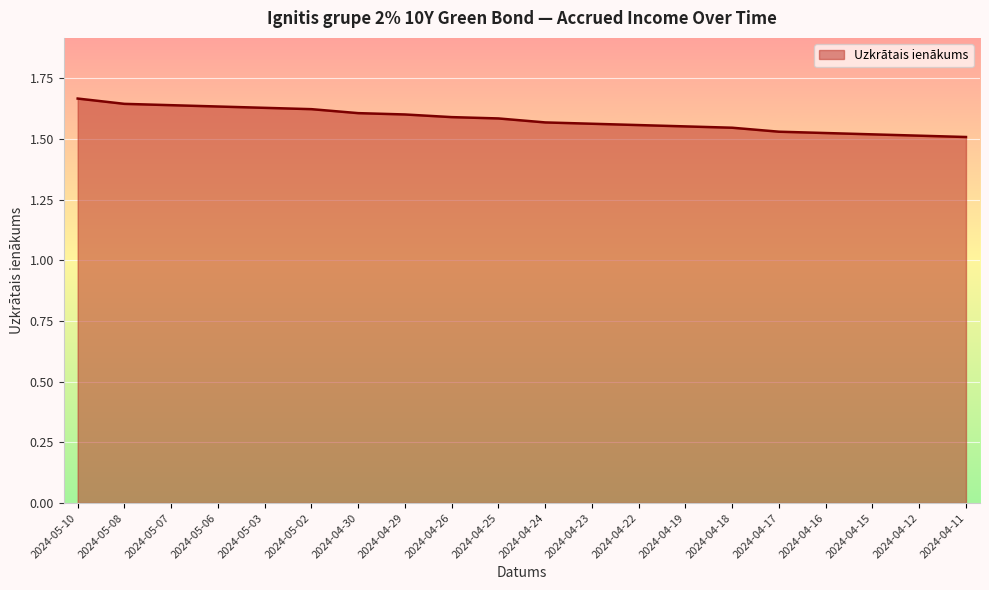

What is the ratio of the value at 2024-04-30 to the value at 2024-04-17?

1.0